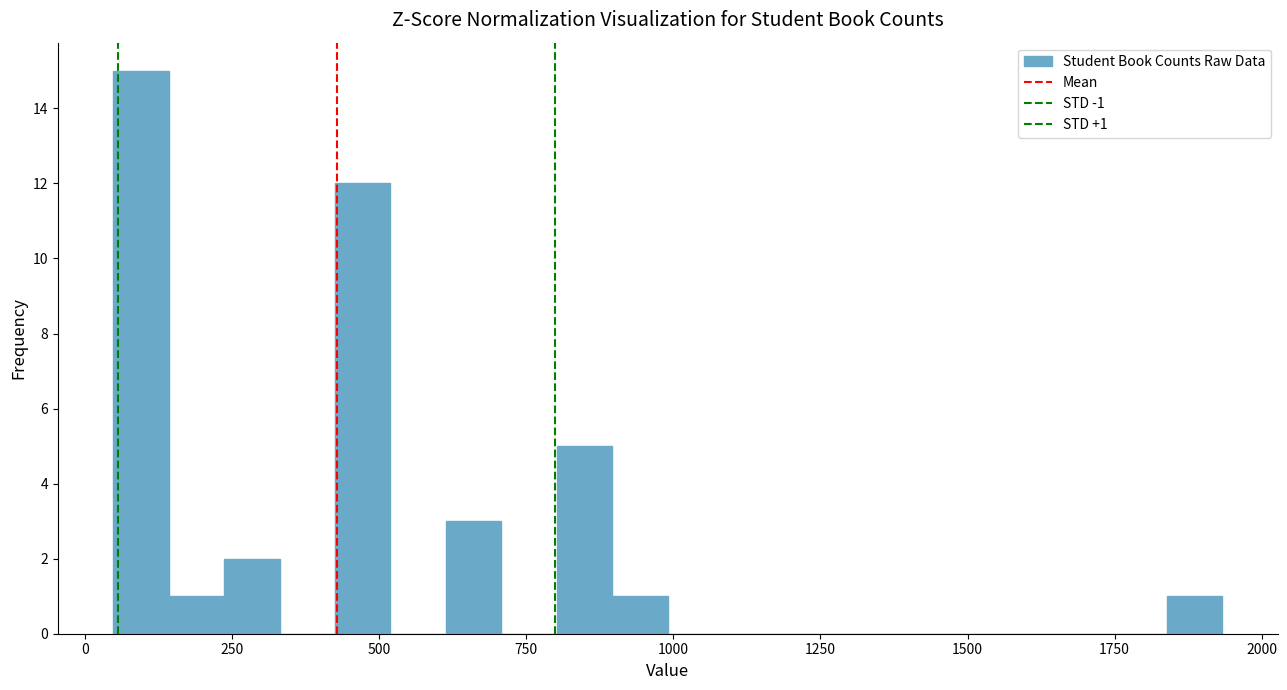

Read against the x-axis, roughly where is the centre of the tallest bar?

100